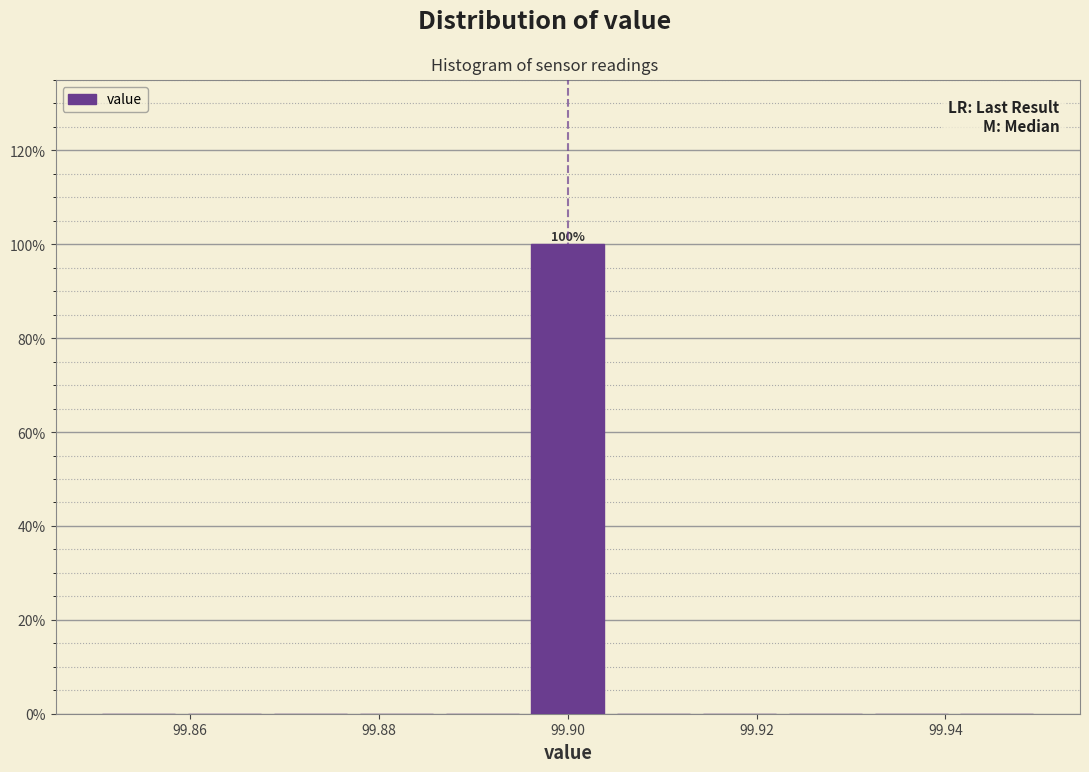

Which range on the x-axis has the tallest bar?

99.896 to 99.904